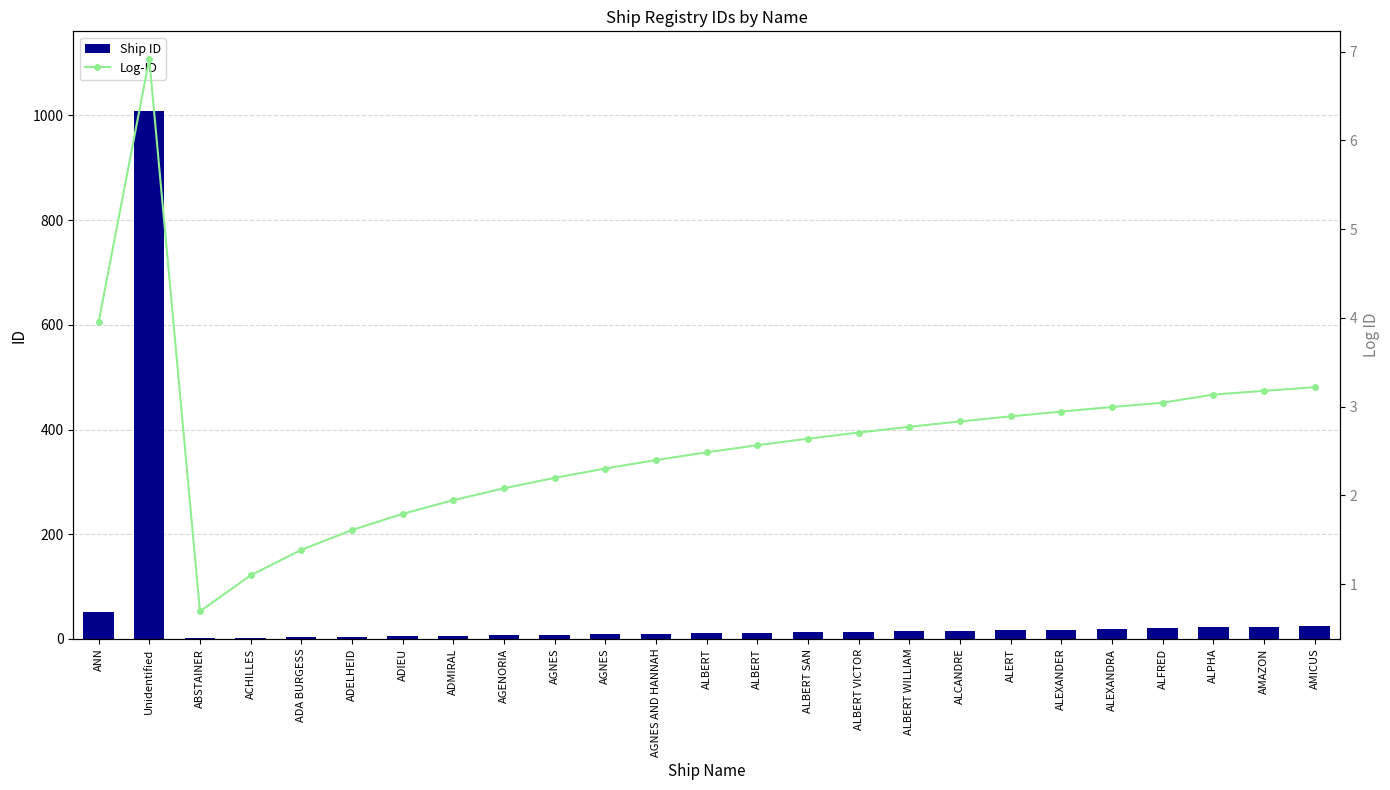

List the series in order of their overall mean, lowest first.

Log-ID, Ship ID